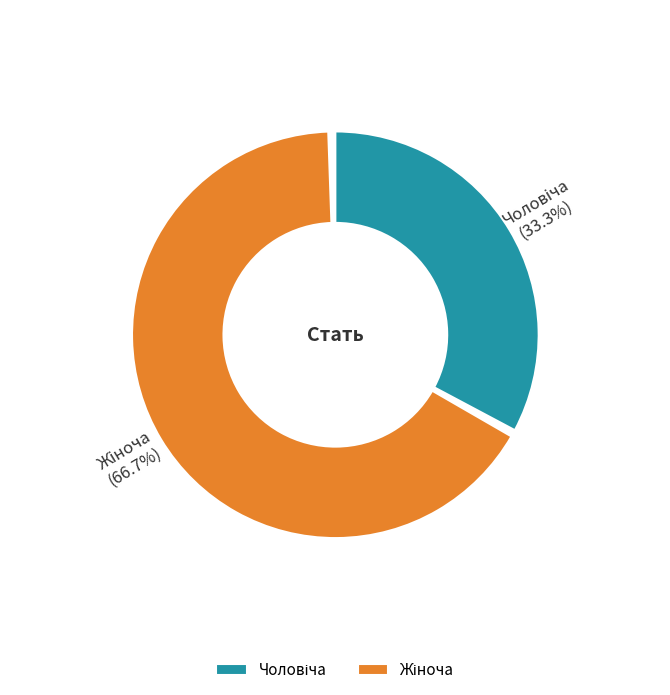

What percentage is the Жіноча slice, to the nearest percent?

67%